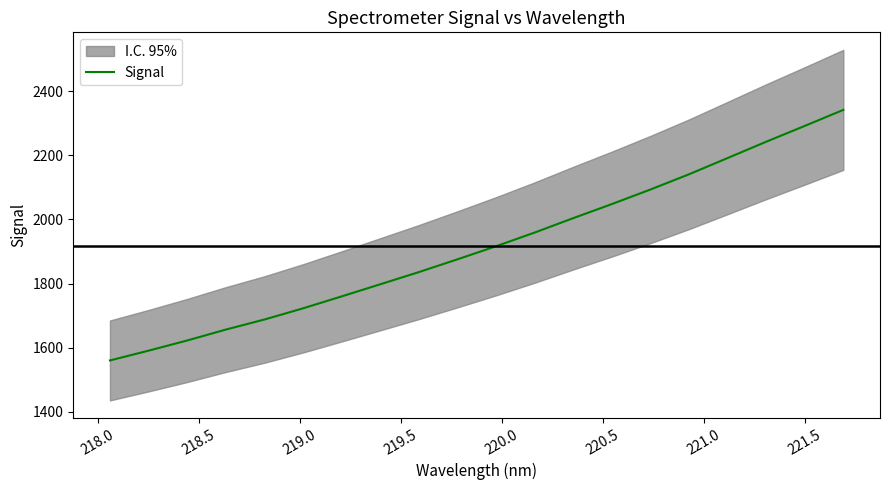

What is the maximum value for Signal?

2342.2